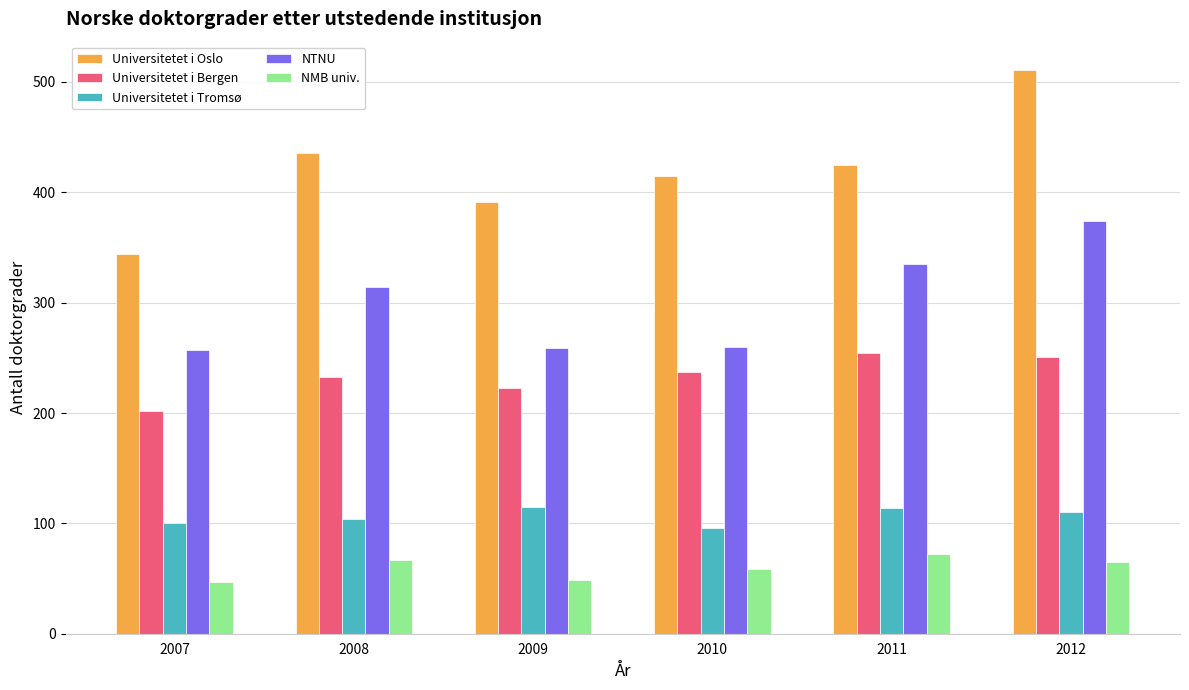

Which category has the highest value across all series?

2012